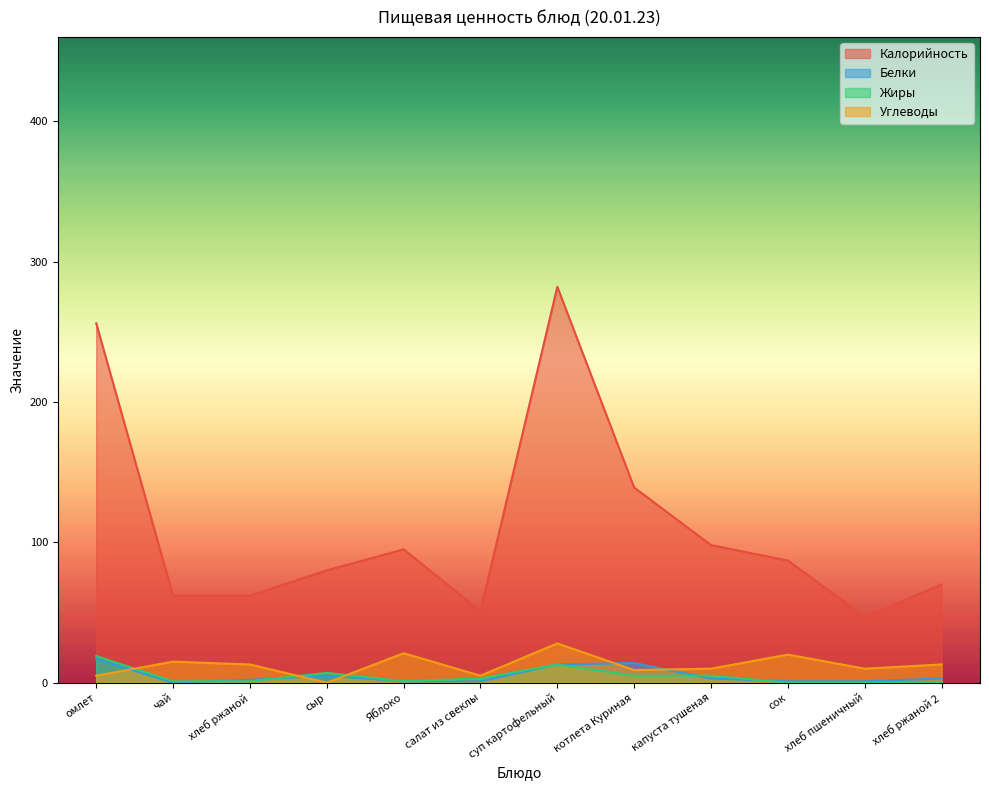

What is the difference between the Белки values at хлеб ржаной and омлет?

15